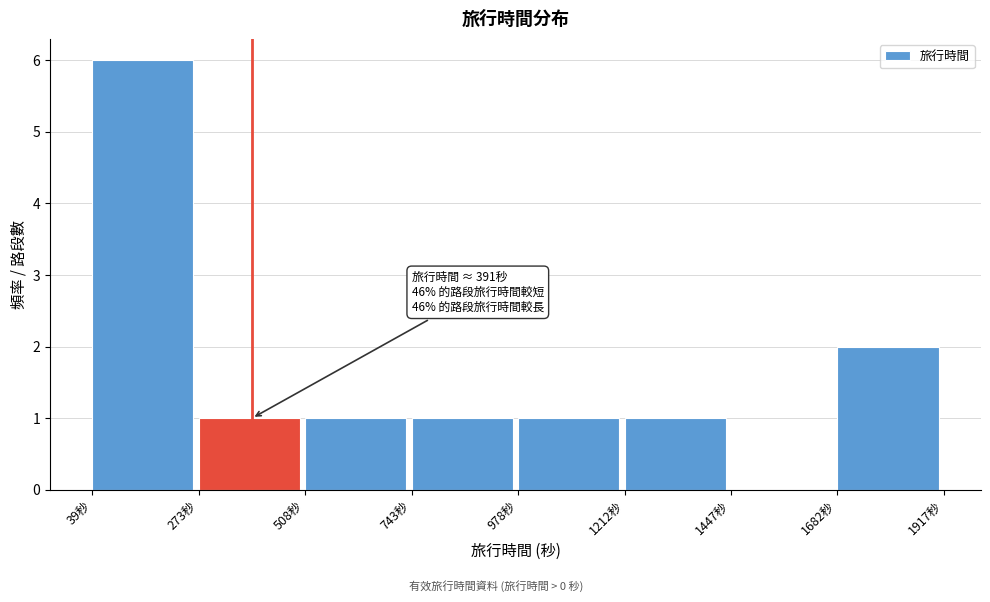

Over which range of the x-axis is the bar tallest?

50 to 250